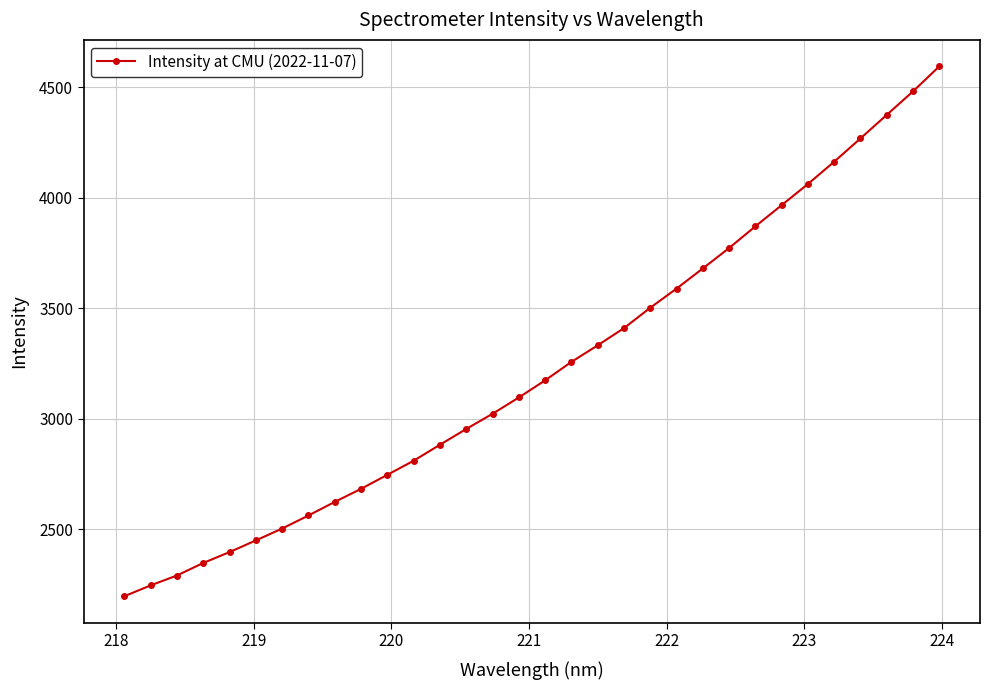

What is the maximum value shown in the chart?

4593.8